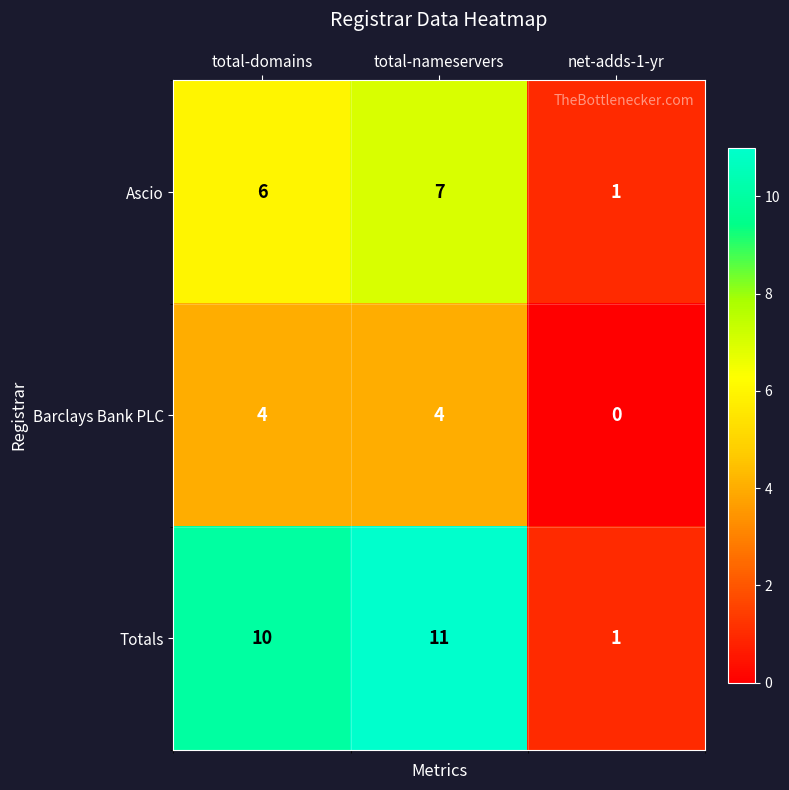

Reading right to left, transcribe all the data shown in this chart.

Ascio: 1	7	6
Barclays Bank PLC: 0	4	4
Totals: 1	11	10